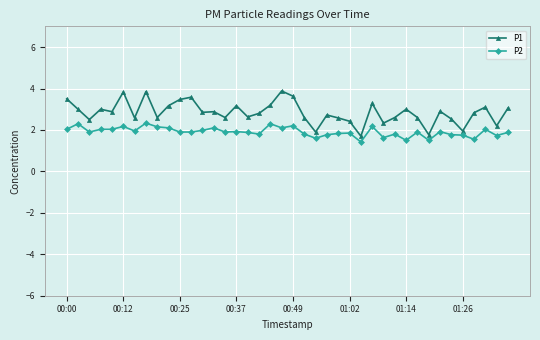

Which series has the largest total across all categories?

P1